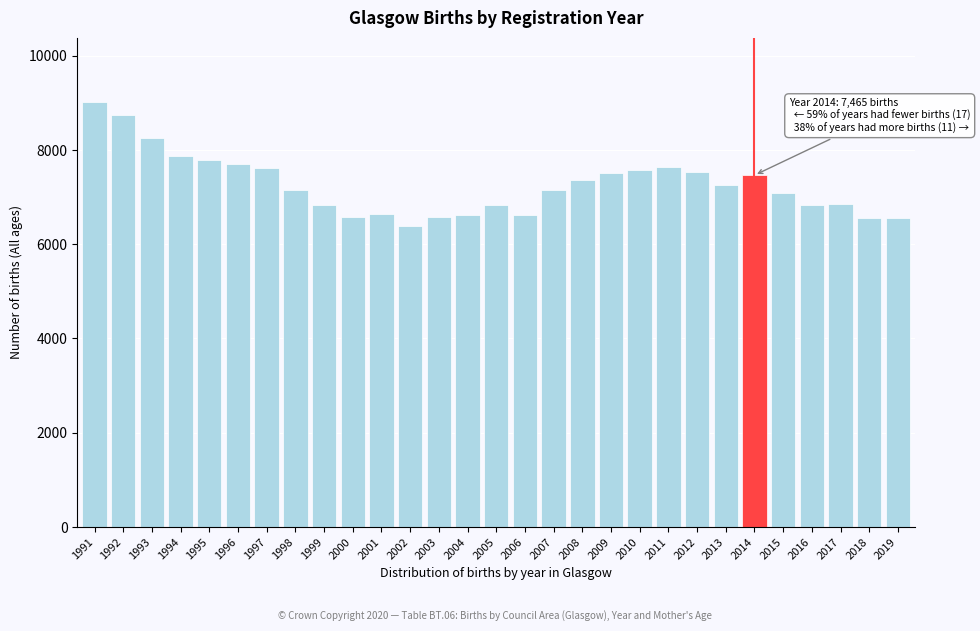

What is the maximum value shown in the chart?

9027